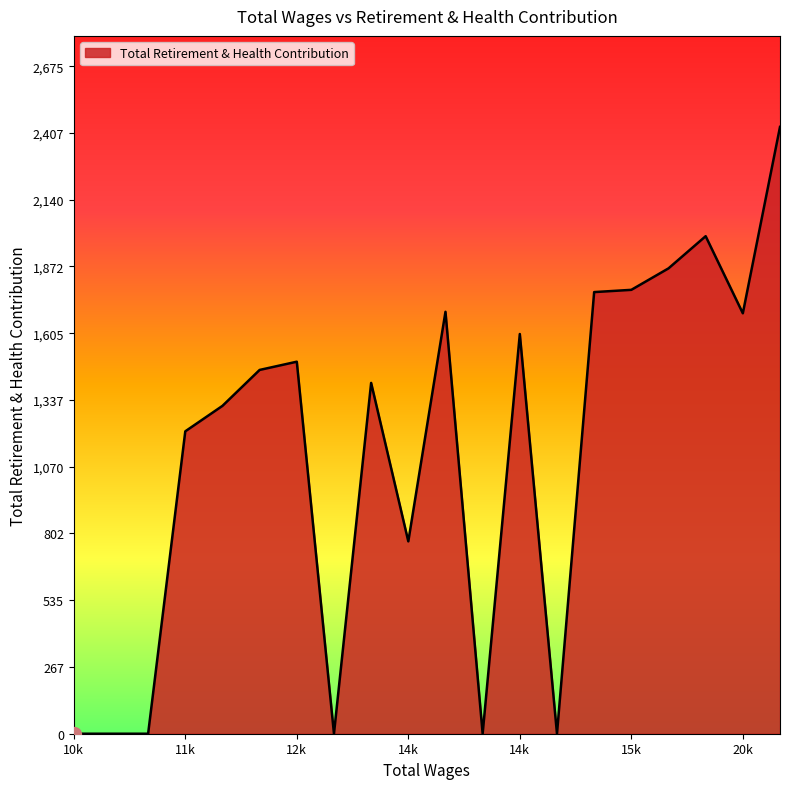

What is the difference between the maximum and minimum values?

2432